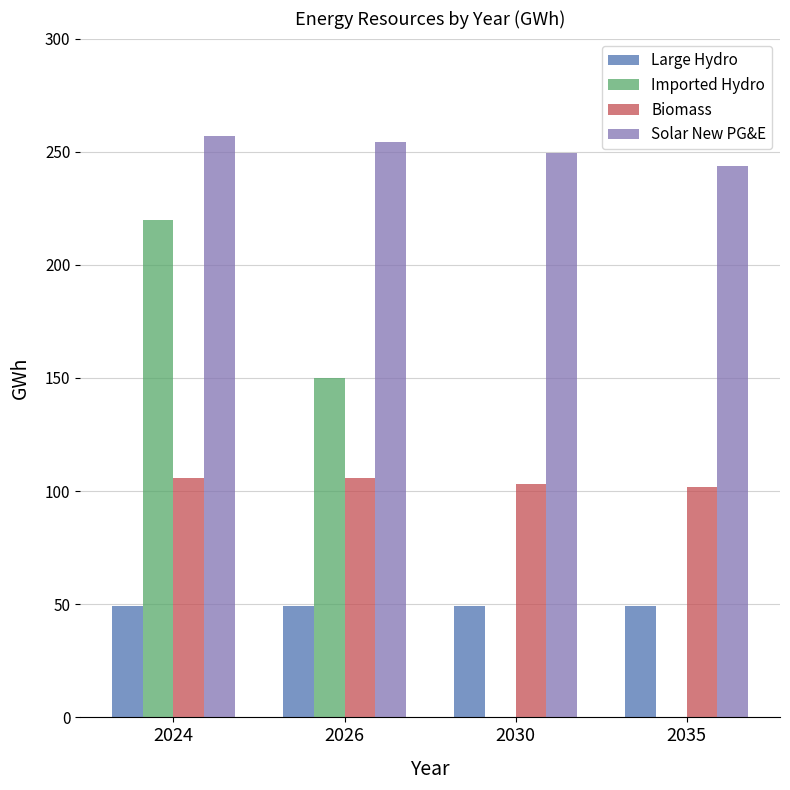

What is the average value of the Biomass series?

104.2